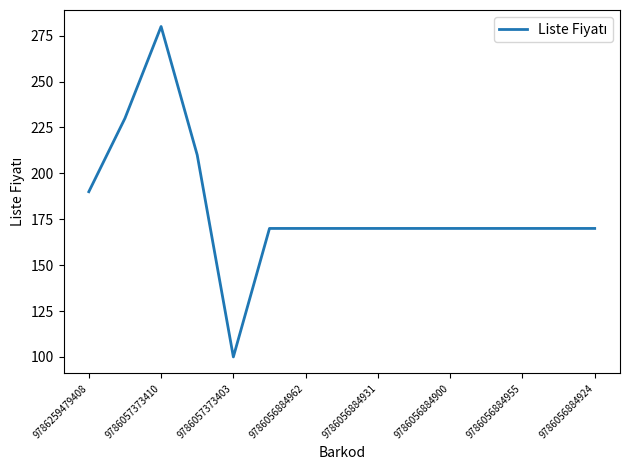

What is the greatest value displayed?

280